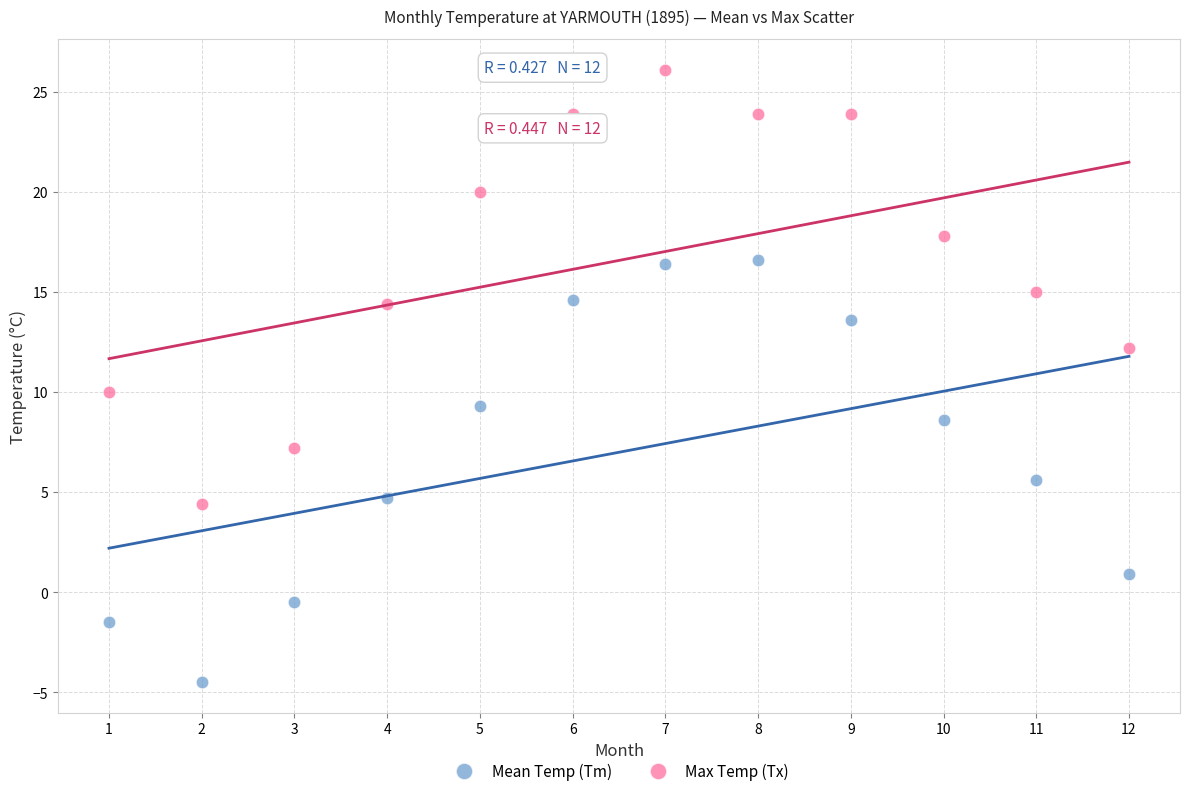

Which series contains the lowest Y value?

Mean Temp (Tm)